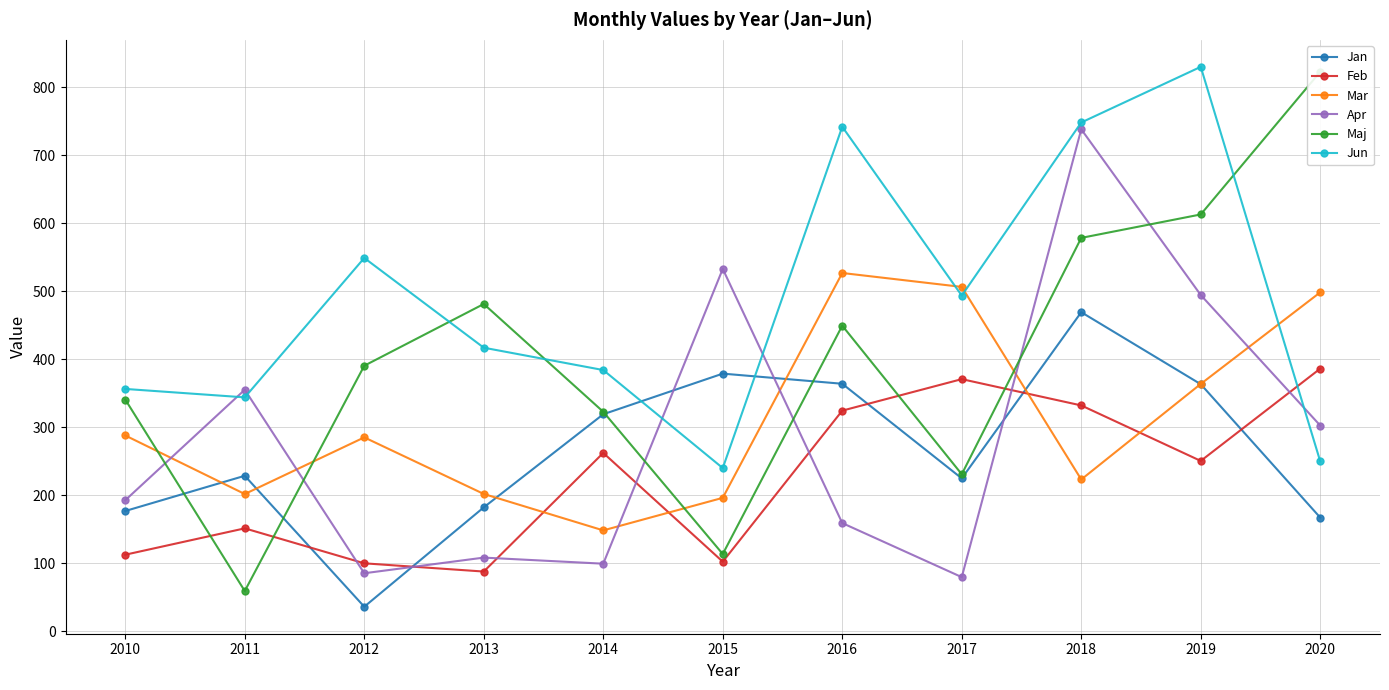

At which category is the sum across all series the highest?

2018